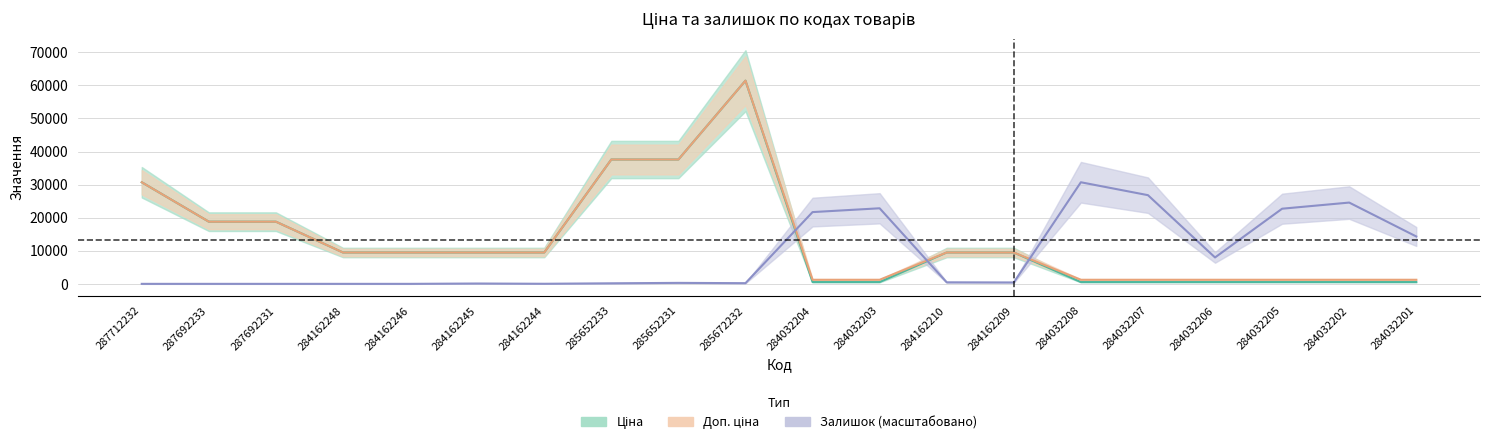

What are all the series names shown in the legend?

Ціна, Доп. ціна, Залишок